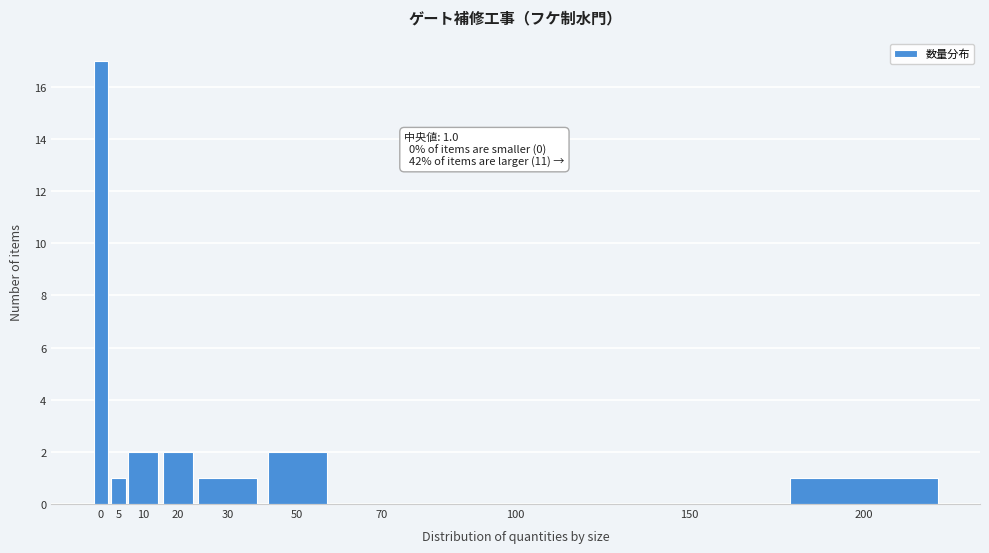

Reading left to right, what are all the values shown in this chart?

0=17	5=1	10=2	20=2	30=1	50=2	70=0	100=0	150=0	200=1